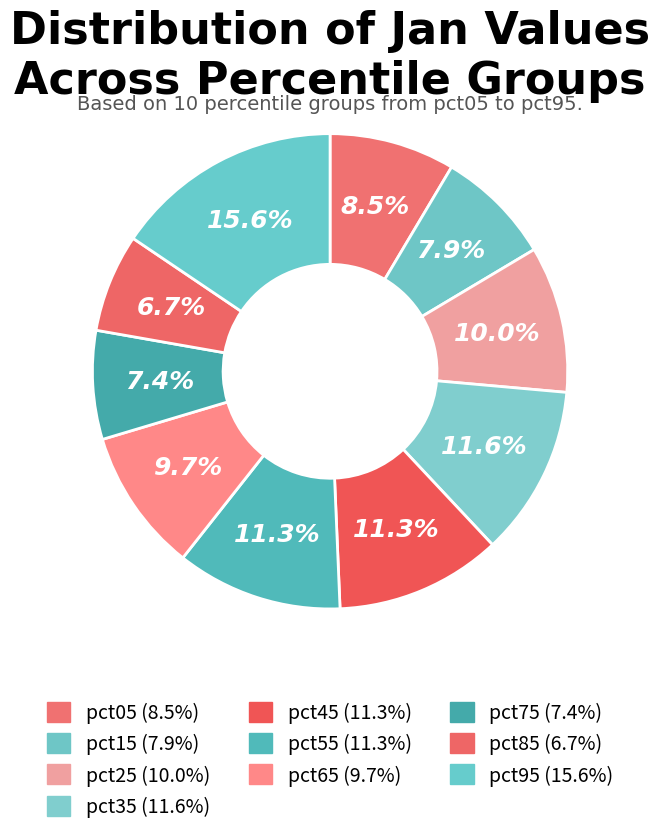

To the nearest percent, what percentage of the pie is pct45?

11%